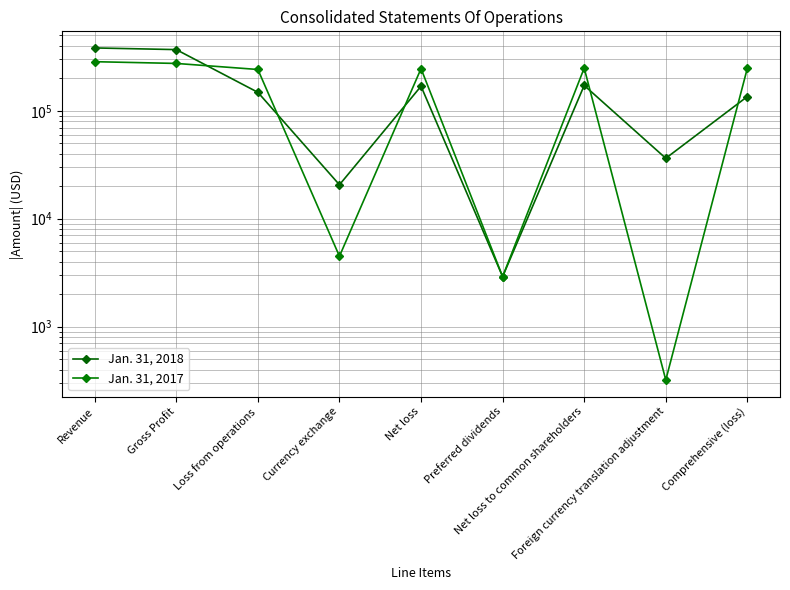

Rank the series at Comprehensive (loss) from highest to lowest value.

Jan. 31, 2017, Jan. 31, 2018